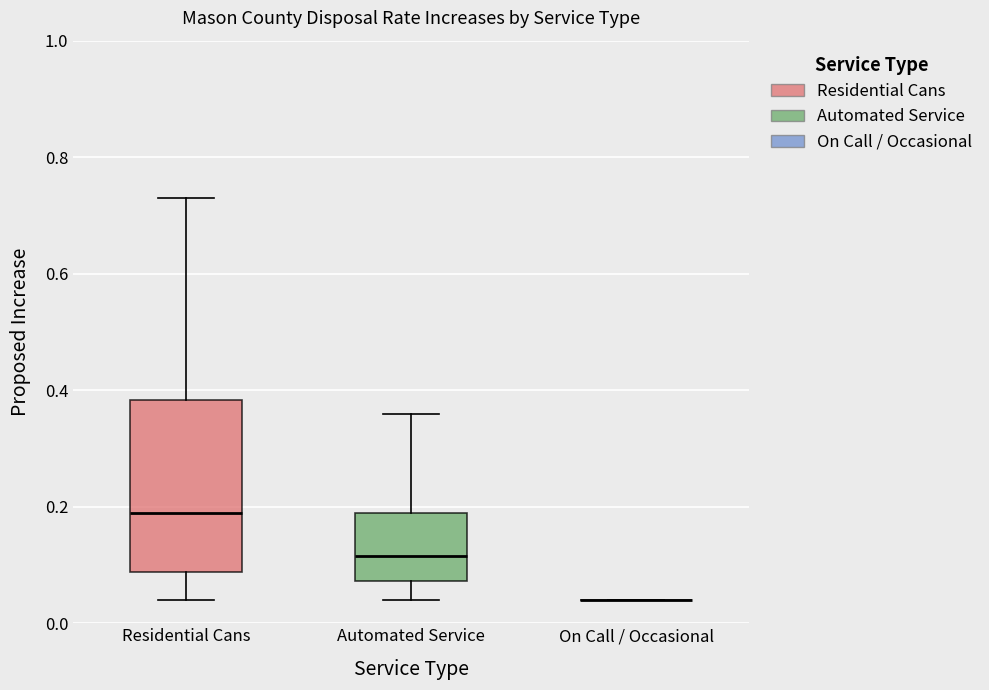

Reading left to right, read every box against the y-axis: the position of its median line, the range the box covers, and the ends of its whiskers. The values are not printed on the chart, so give them approximately, as read against the axis.

Residential Cans: median 0.20, box 0.08 to 0.38, whiskers 0.04 to 0.74
Automated Service: median 0.12, box 0.08 to 0.20, whiskers 0.04 to 0.36
On Call / Occasional: box collapsed to a line at 0.04, whiskers 0.04 to 0.04